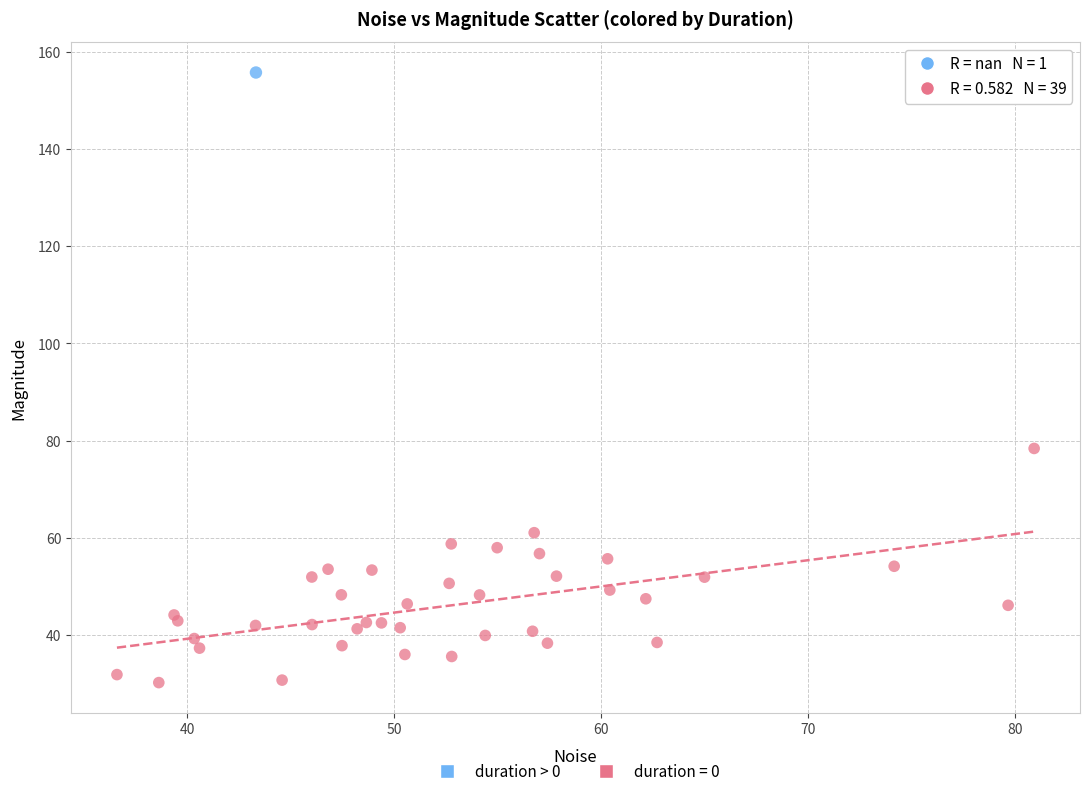

What are all the series names shown in the legend?

duration > 0, duration = 0